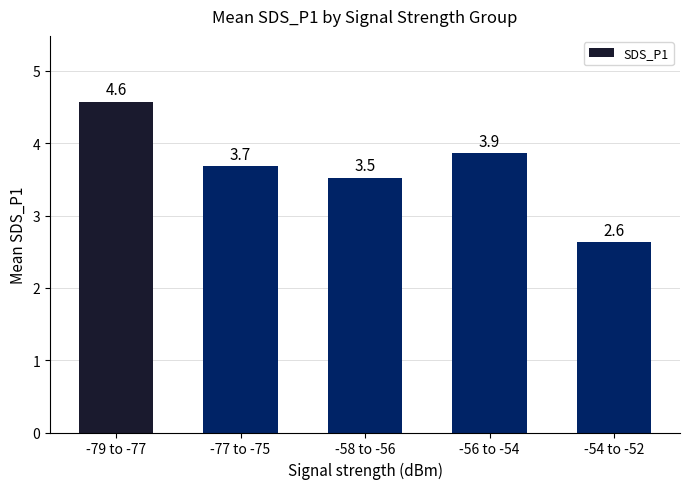

What is the label of the 4th bar from the right?

-77 to -75